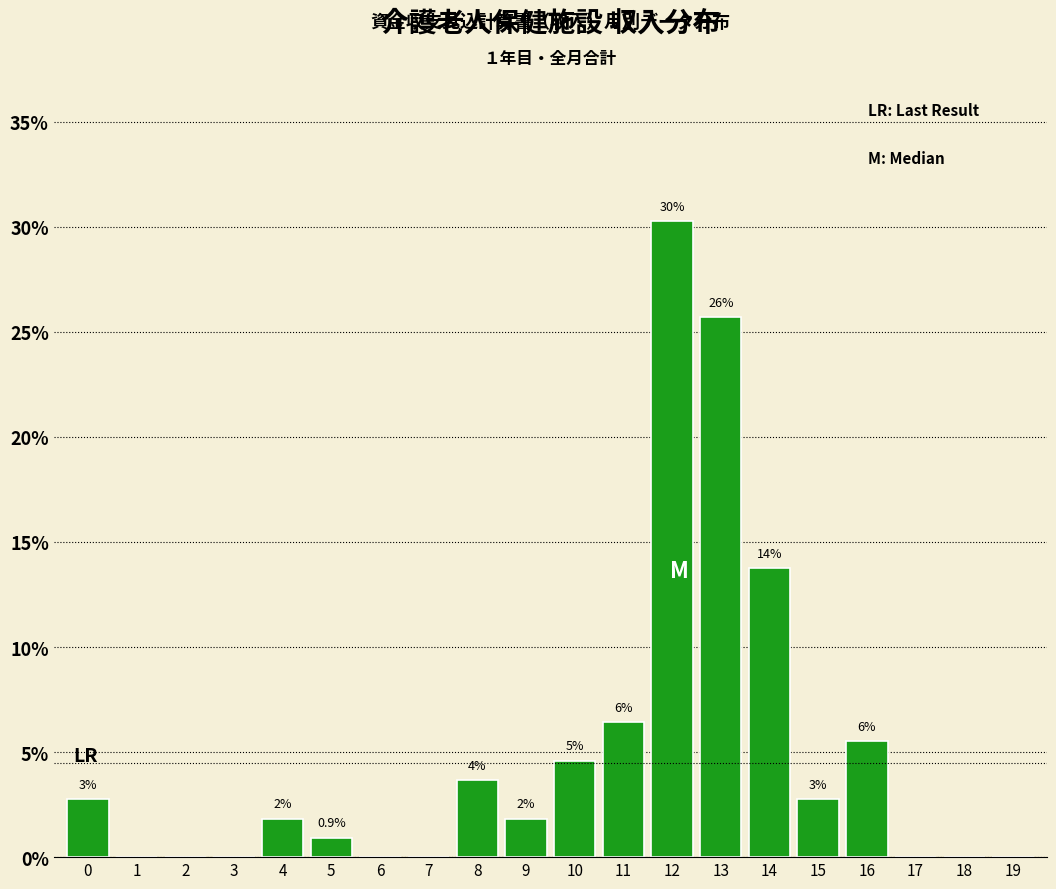

Are the bars horizontal?

No